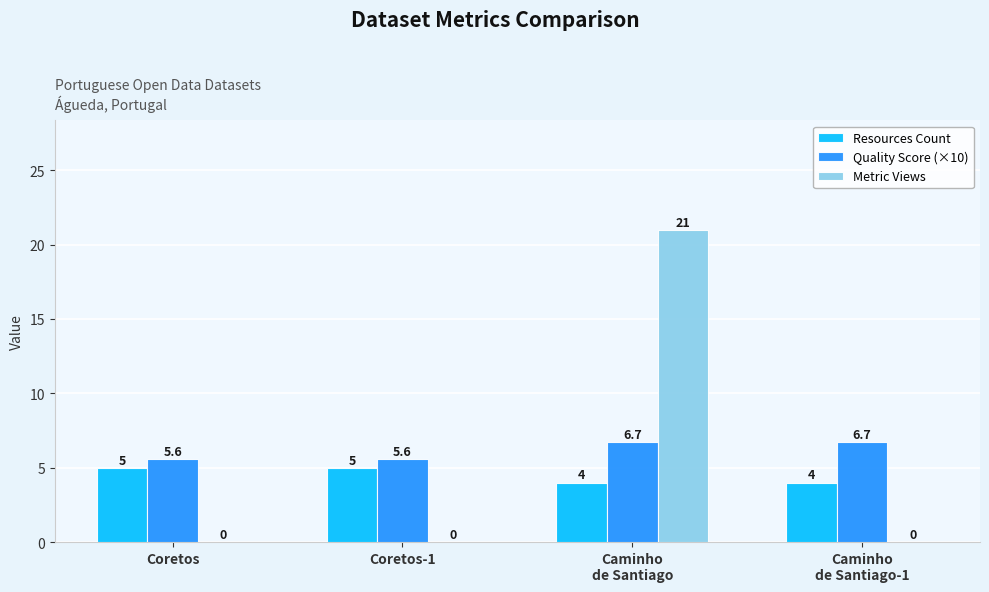

Does the chart contain stacked bars?

No